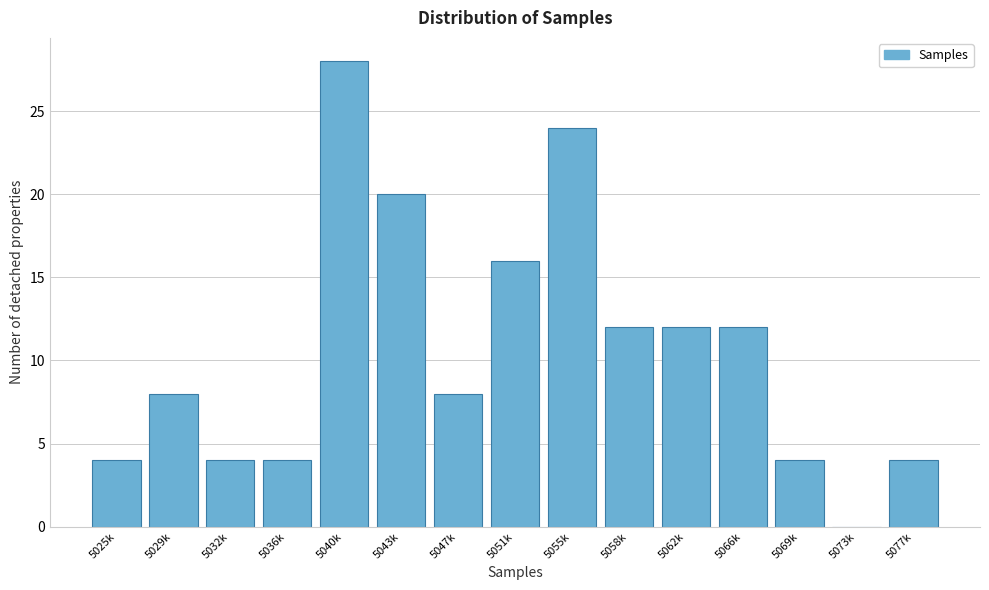

Reading left to right, extract all data points from this chart.

5025k=4	5029k=8	5032k=4	5036k=4	5040k=28	5043k=20	5047k=8	5051k=16	5055k=24	5058k=12	5062k=12	5066k=12	5069k=4	5073k=0	5077k=4